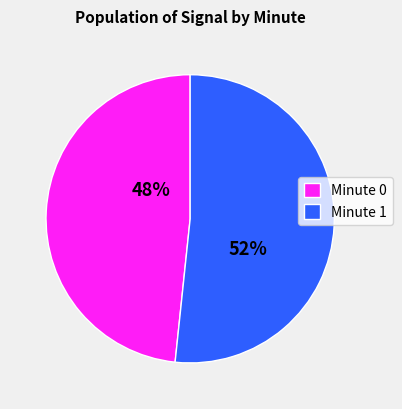

To the nearest percent, what is the average slice percentage?

50%